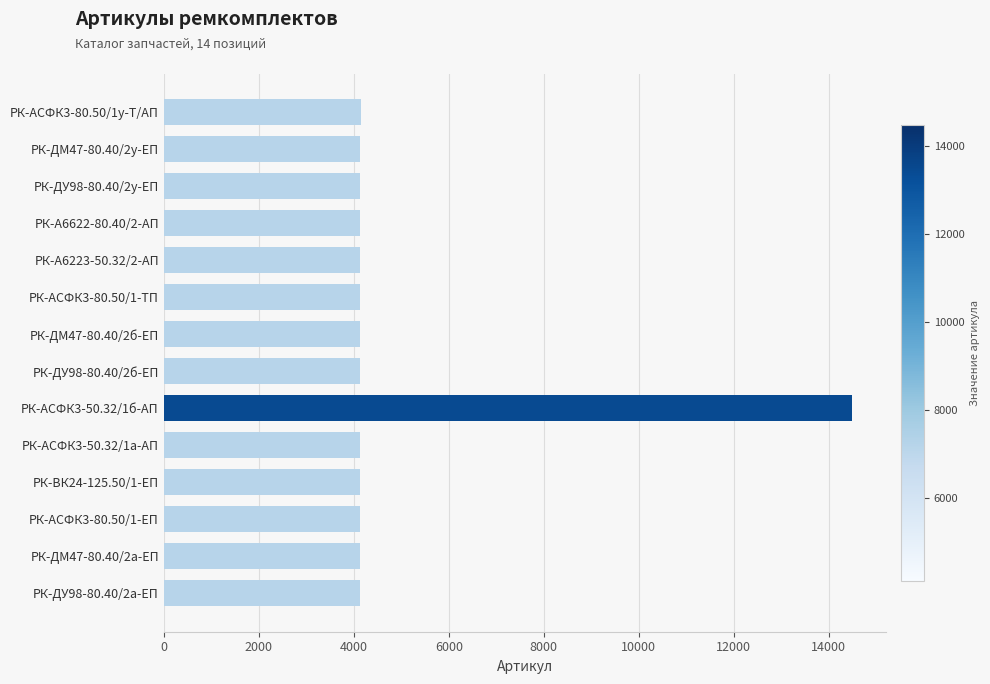

What is the difference between the maximum and second lowest values?

10346